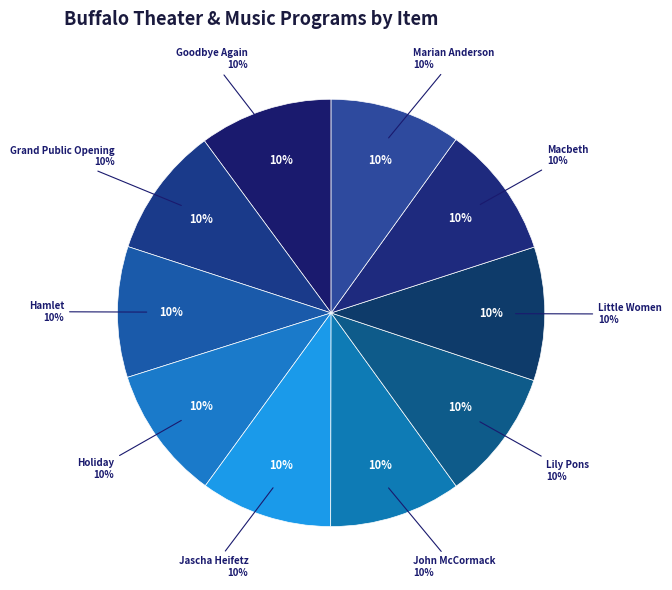

Combined, do Goodbye Again and Marian Anderson account for over 50%?

No